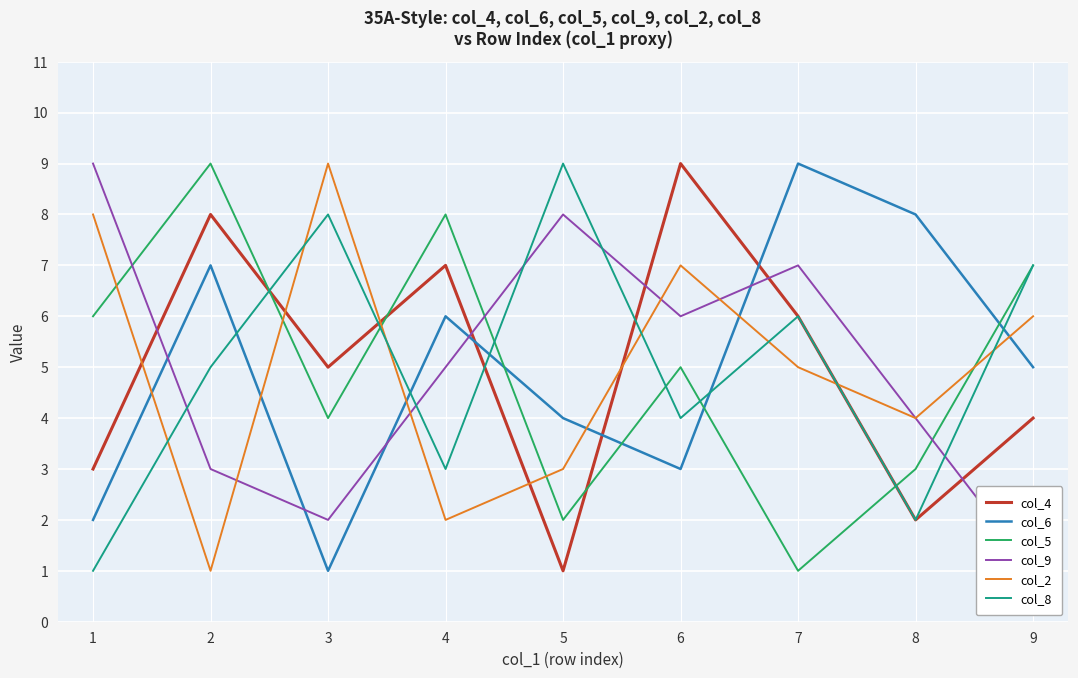

How many col_6 values are between 3 and 7?

5